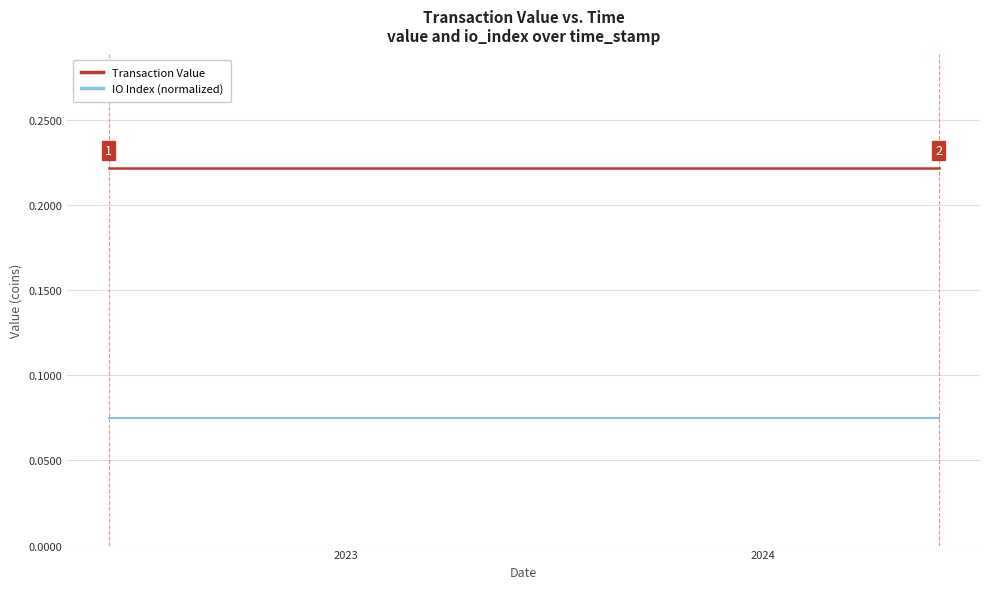

What are all the series names shown in the legend?

Transaction Value, IO Index (normalized)